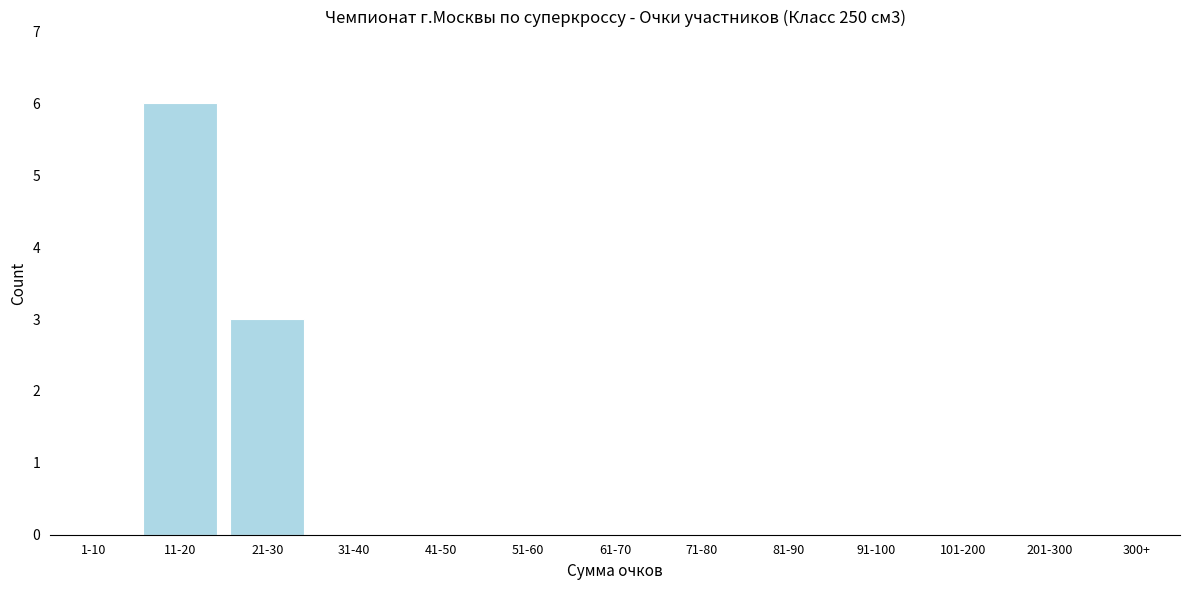

Reading left to right, extract all data points from this chart.

1-10=0	11-20=6	21-30=3	31-40=0	41-50=0	51-60=0	61-70=0	71-80=0	81-90=0	91-100=0